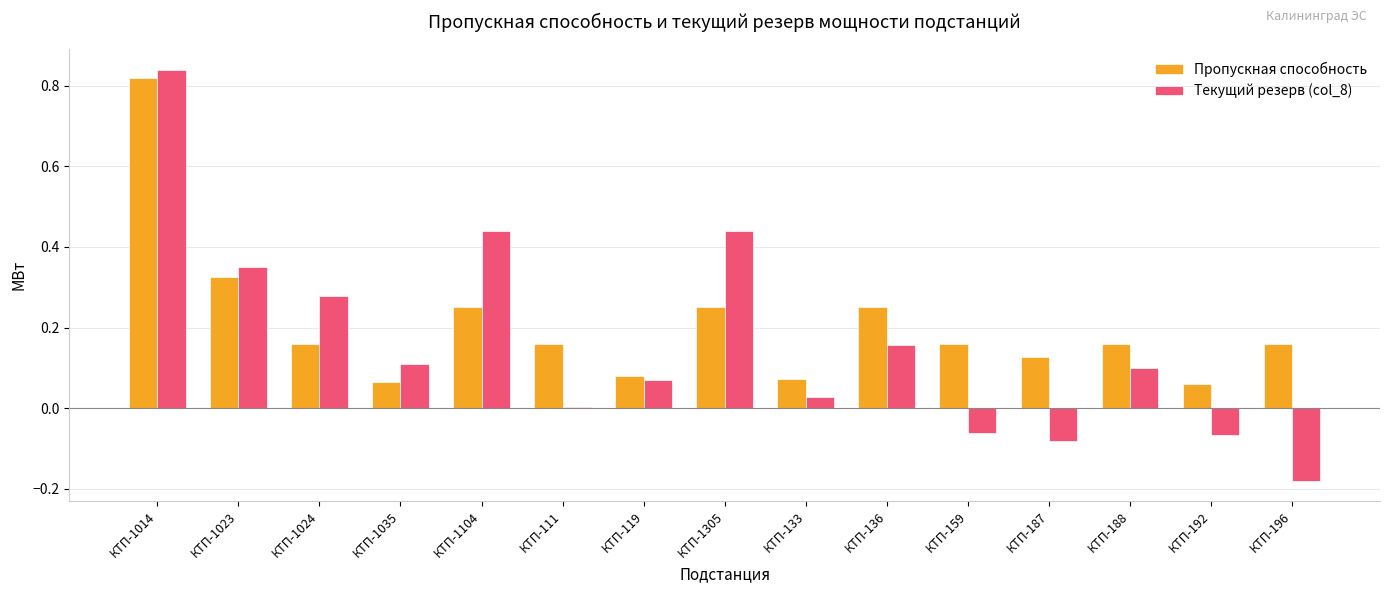

Between КТП-111 and КТП-136, which series saw the biggest shift?

Текущий резерв (col_8)